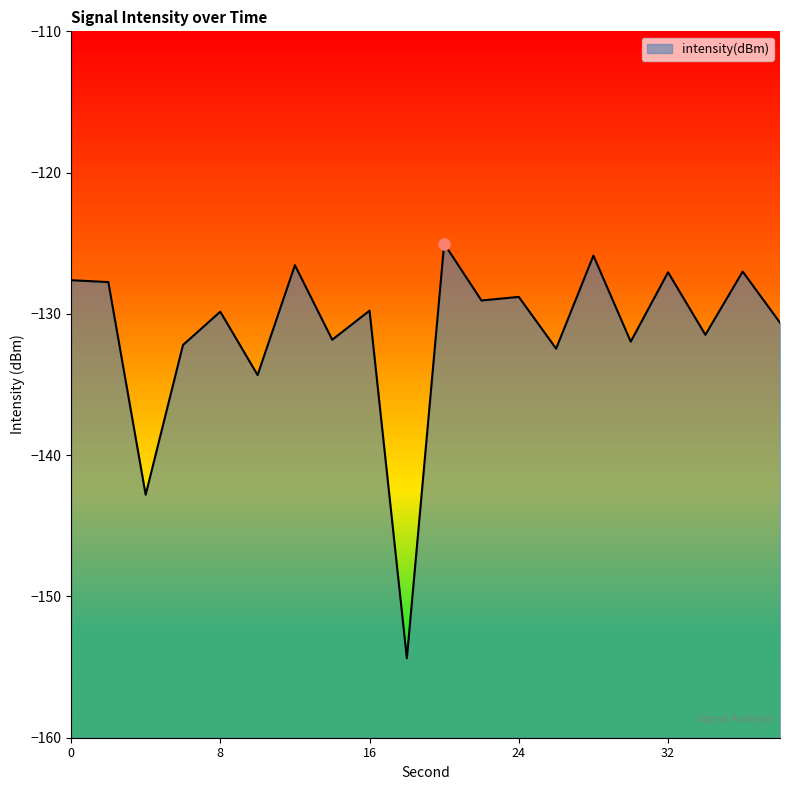

Reading right to left, transcribe all the data shown in this chart.

-130.6	-127.0	-131.5	-127.1	-132.0	-125.9	-132.5	-128.8	-129.1	-125.0	-154.4	-129.8	-131.8	-126.6	-134.3	-129.8	-132.2	-142.8	-127.7	-127.6